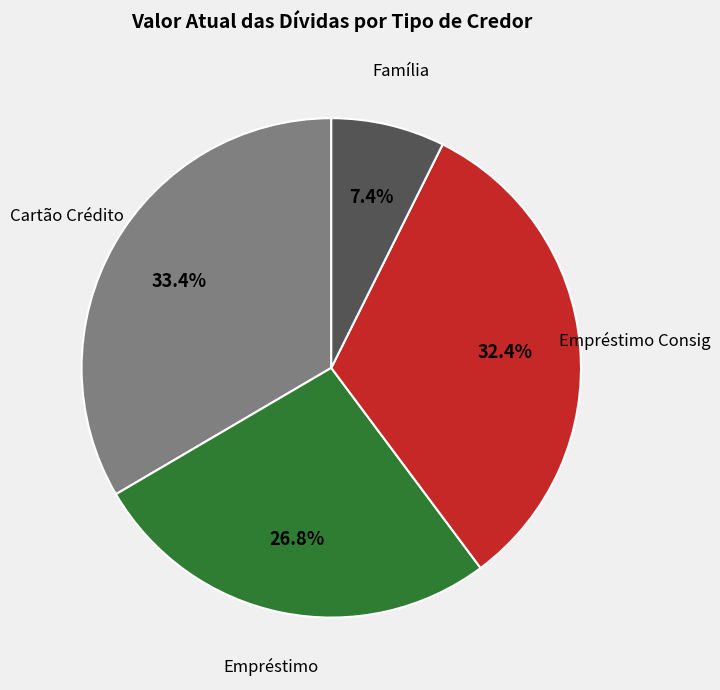

What is the ratio of the value at Empréstimo Consig to the value at Cartão Crédito?

1.0